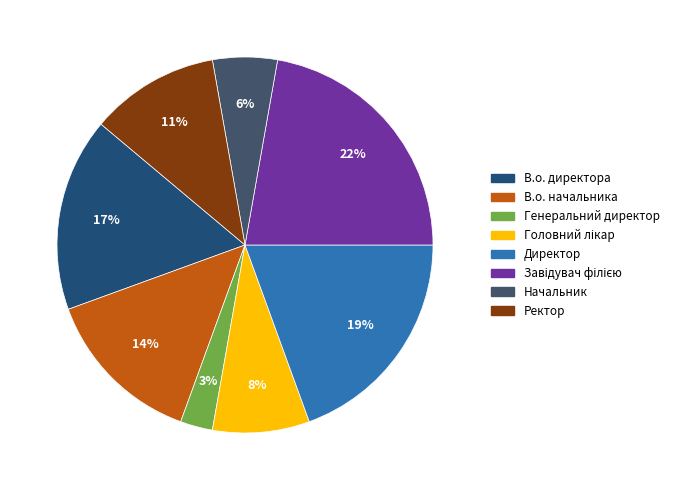

What is the smallest slice in the pie chart?

Генеральний директор